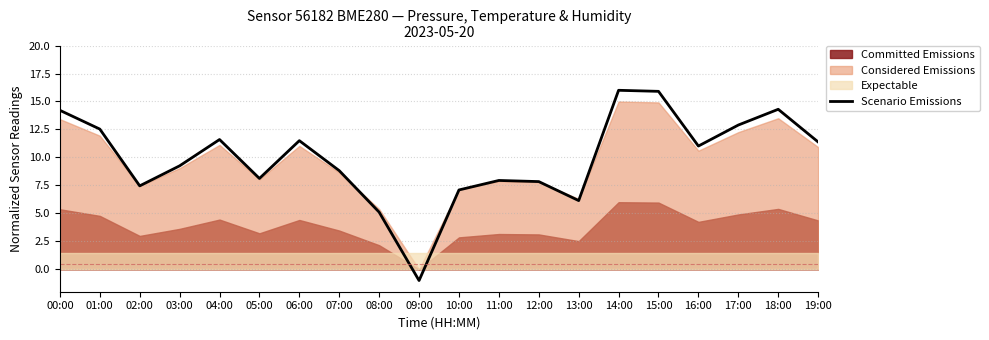

Reading left to right, transcribe all the data shown in this chart.

00:00=14.2	01:00=12.5	02:00=7.5	03:00=9.2	04:00=11.6	05:00=8.1	06:00=11.5	07:00=8.8	08:00=5.1	09:00=-1.0	10:00=7.1	11:00=7.9	12:00=7.8	13:00=6.1	14:00=16.0	15:00=15.9	16:00=11.0	17:00=12.9	18:00=14.3	19:00=11.4